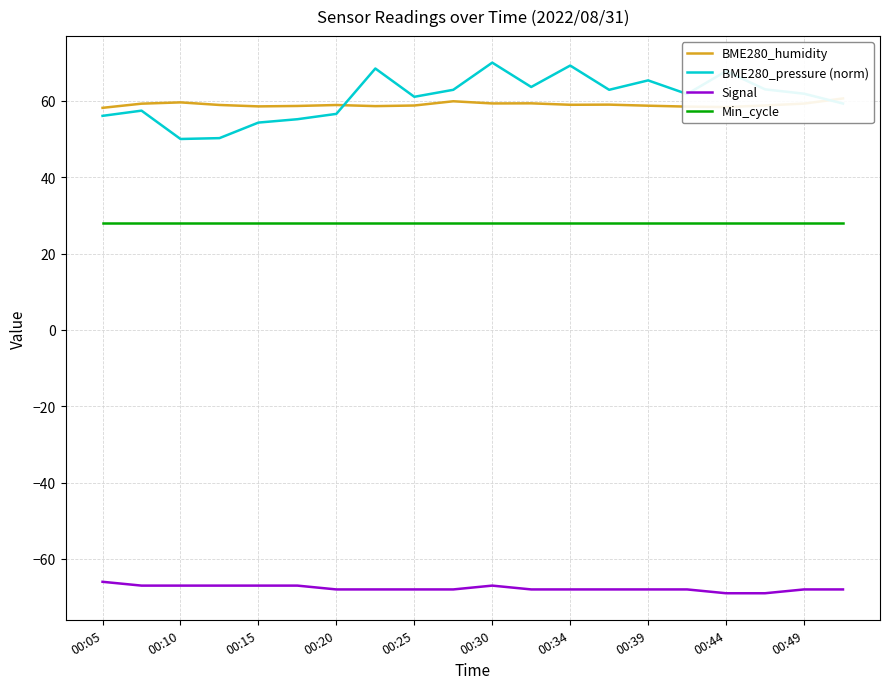

The BME280_pressure (norm) series shows 92.8 at 00:15. True or false?

False